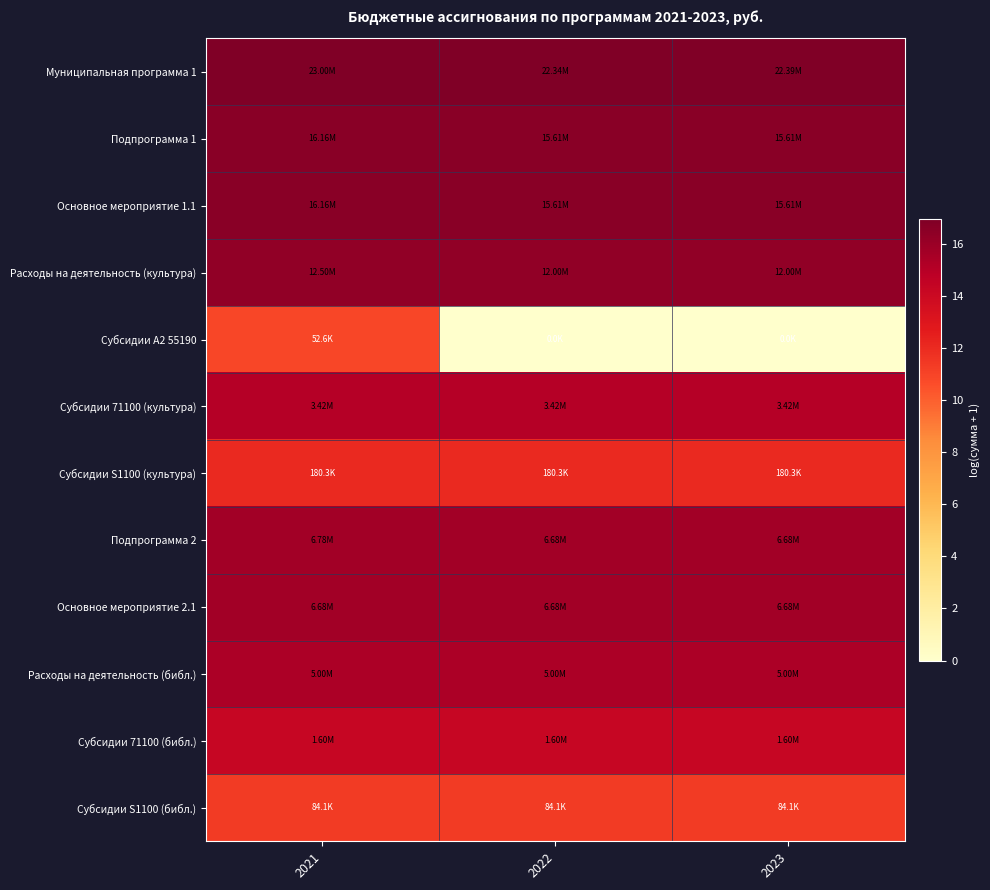

At which category does the chart reach its minimum across all series?

2022